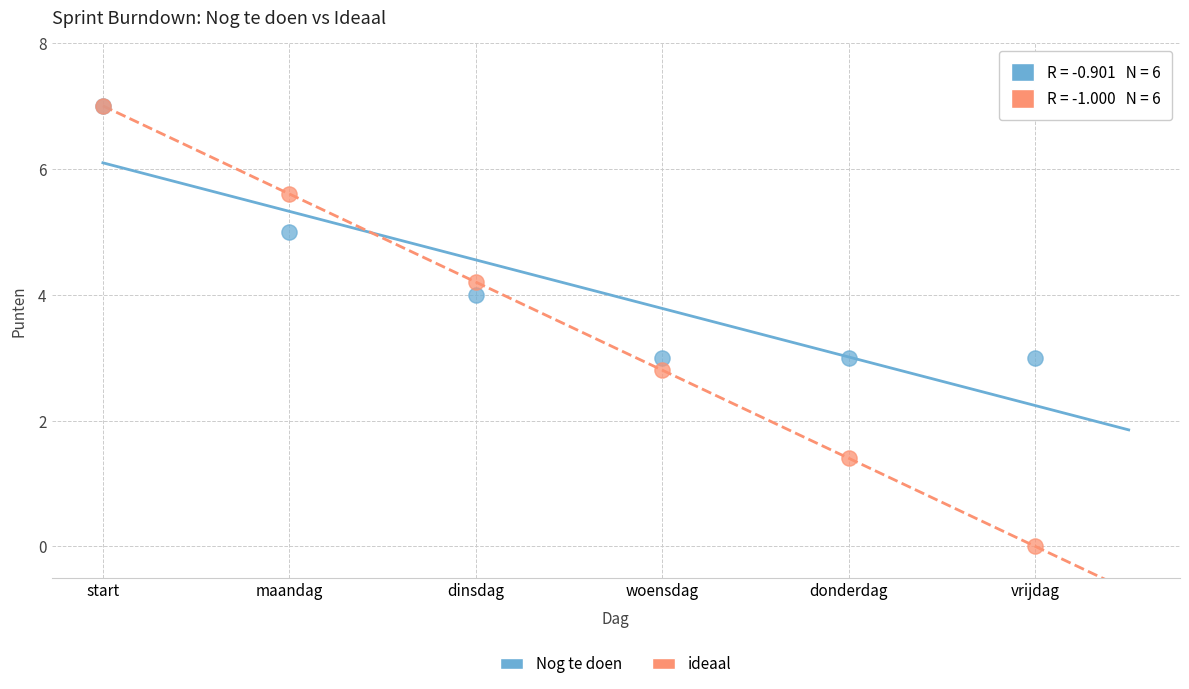

Which series contains the lowest Y value?

ideaal